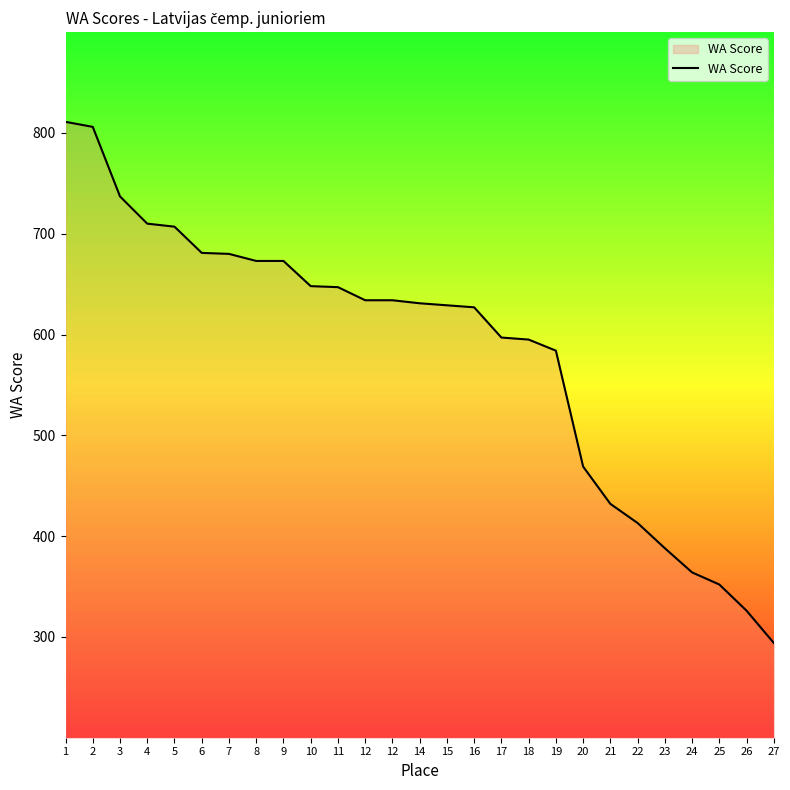

Is this an area chart (filled region under the line)?

Yes